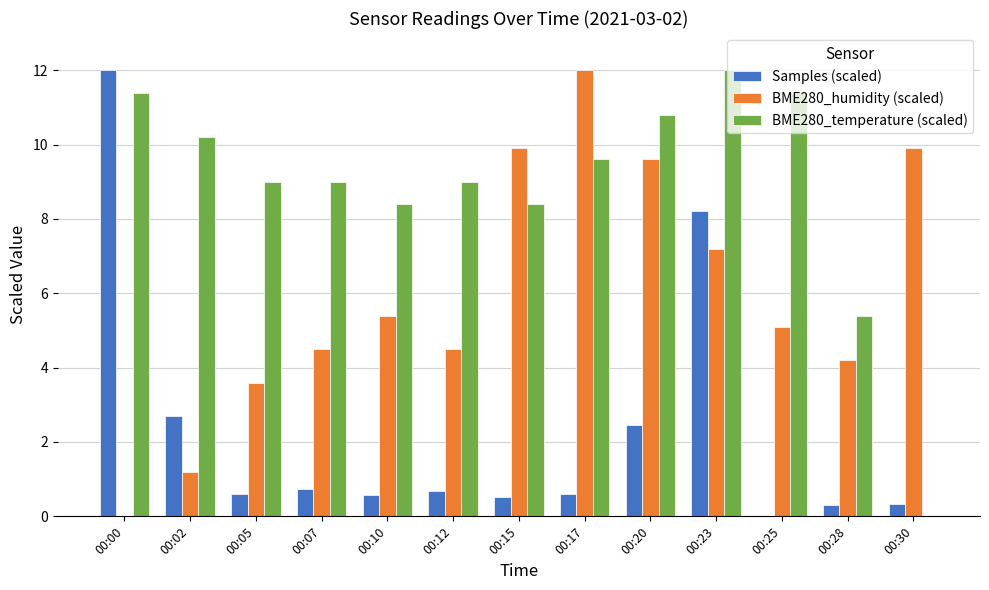

How many groups of bars are there?

13